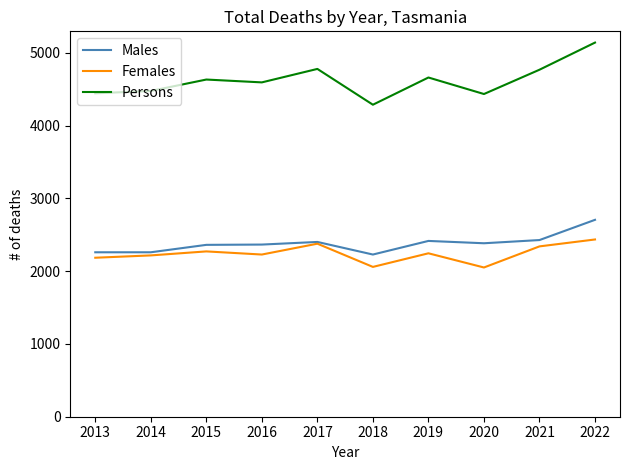

The Females series shows 3753 at 2014. True or false?

False